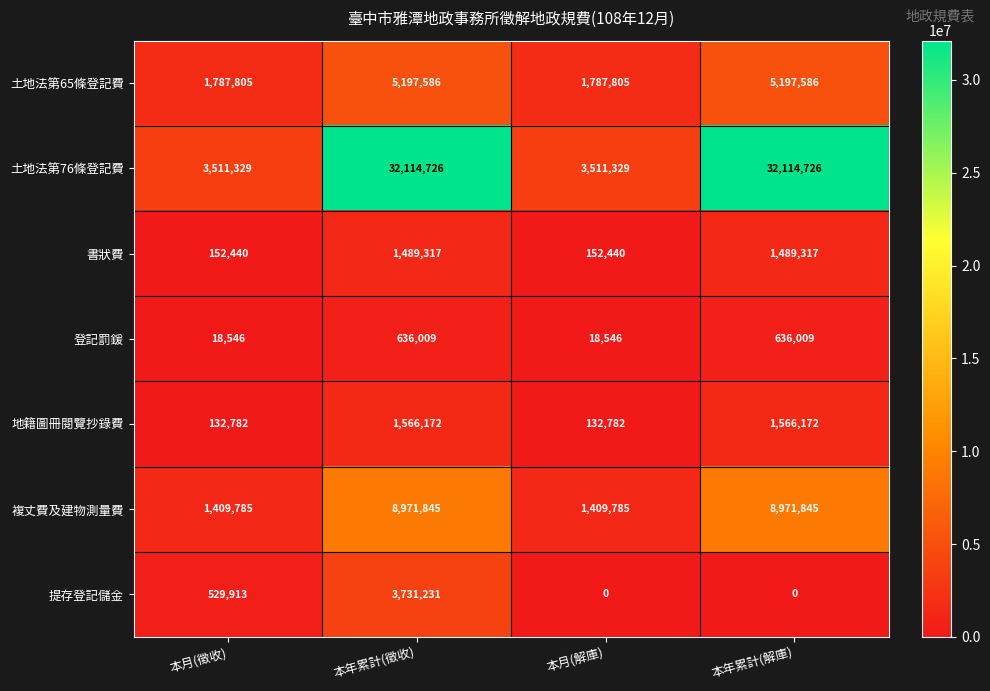

Is it true that 提存登記儲金 equals 2348909 at 本年累計(解庫)?

False